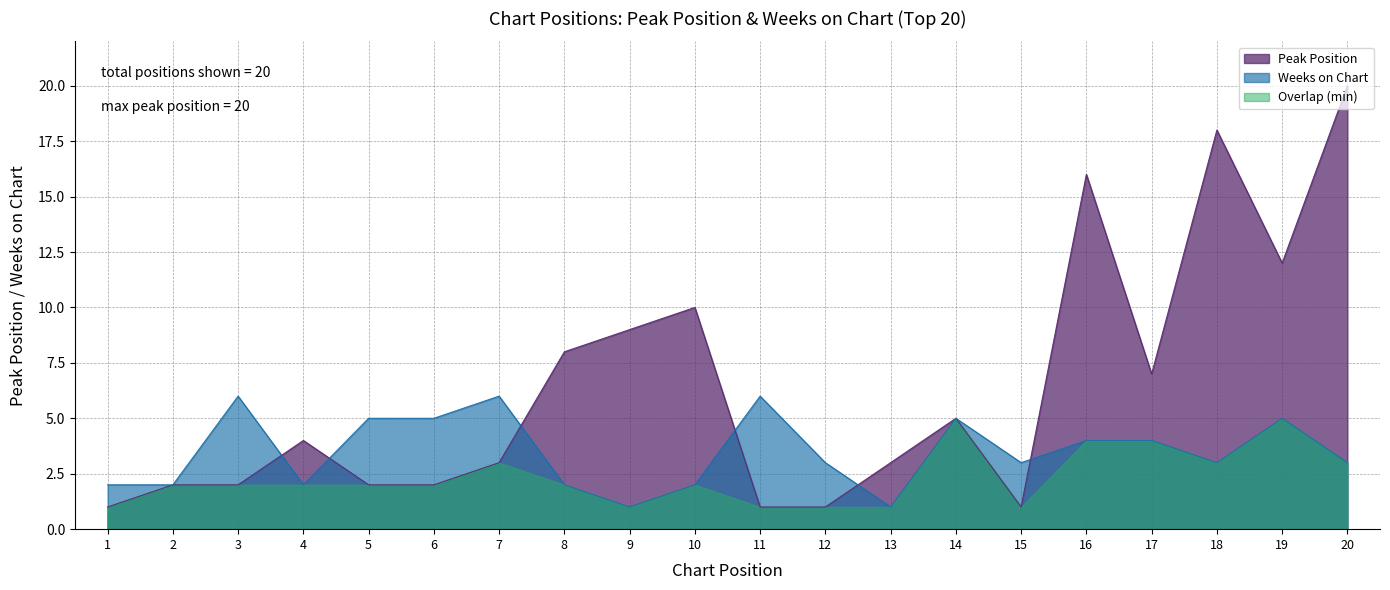

Which series changed the most between 2 and 18?

Peak Position